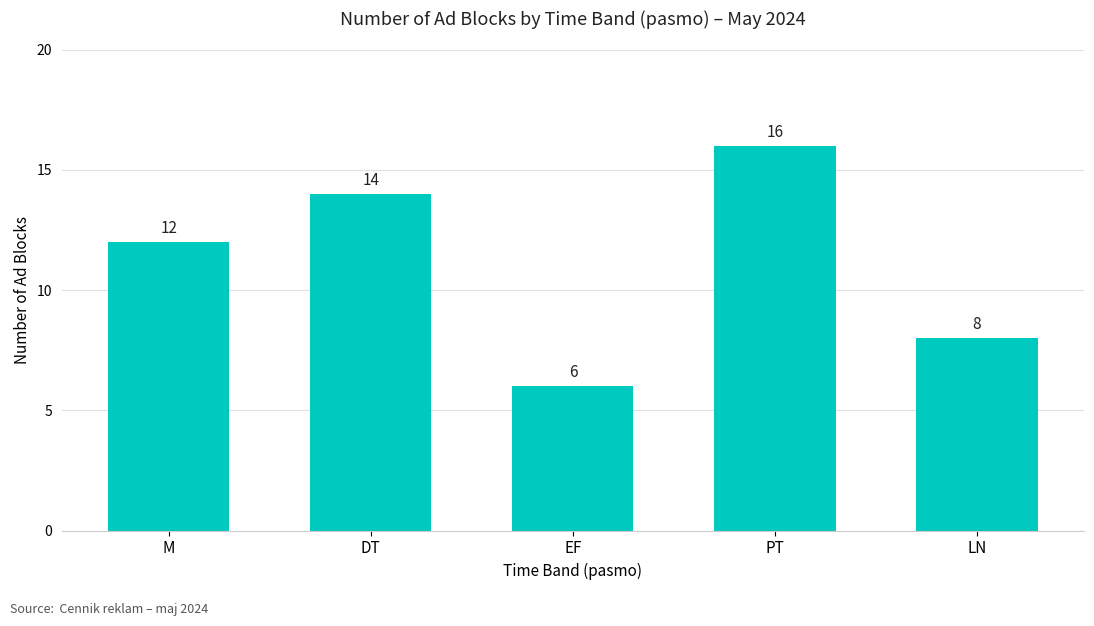

The value at M is 12. True or false?

True